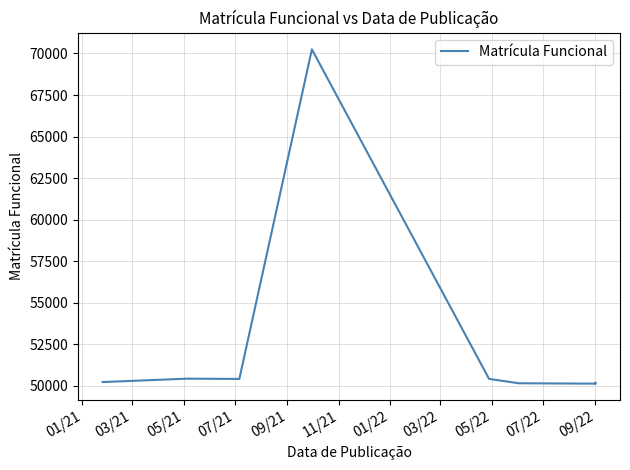

Reading left to right, what are all the values shown in this chart?

50235	50439	50422	70249	50426	50162	50140	50154	50194	50163